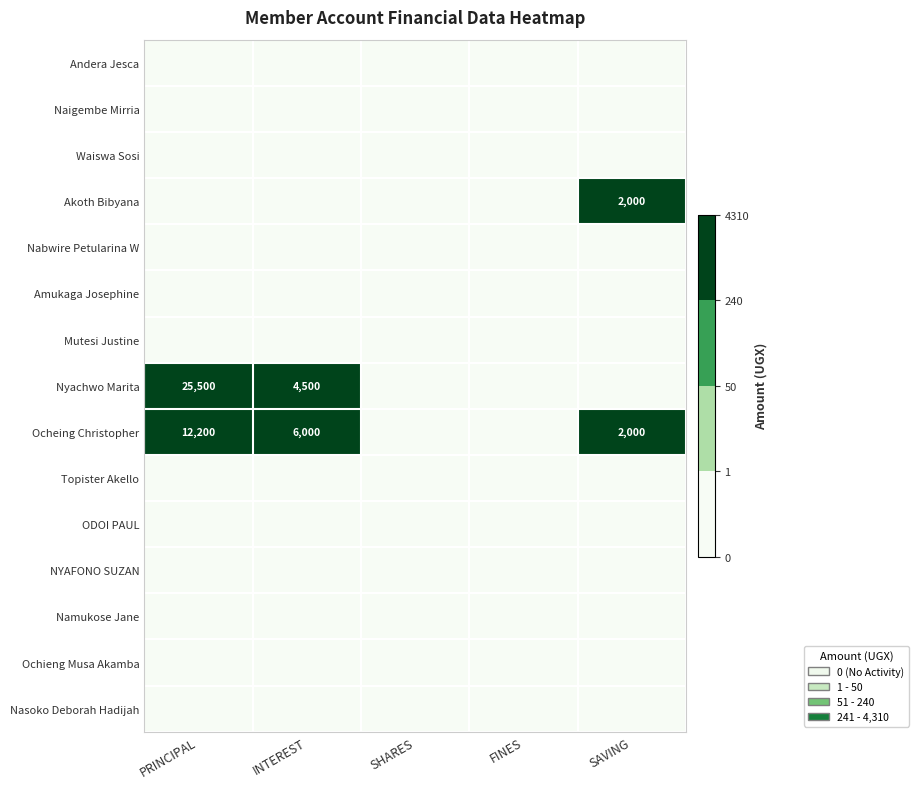

The value of ODOI PAUL at SHARES is 0. True or false?

True